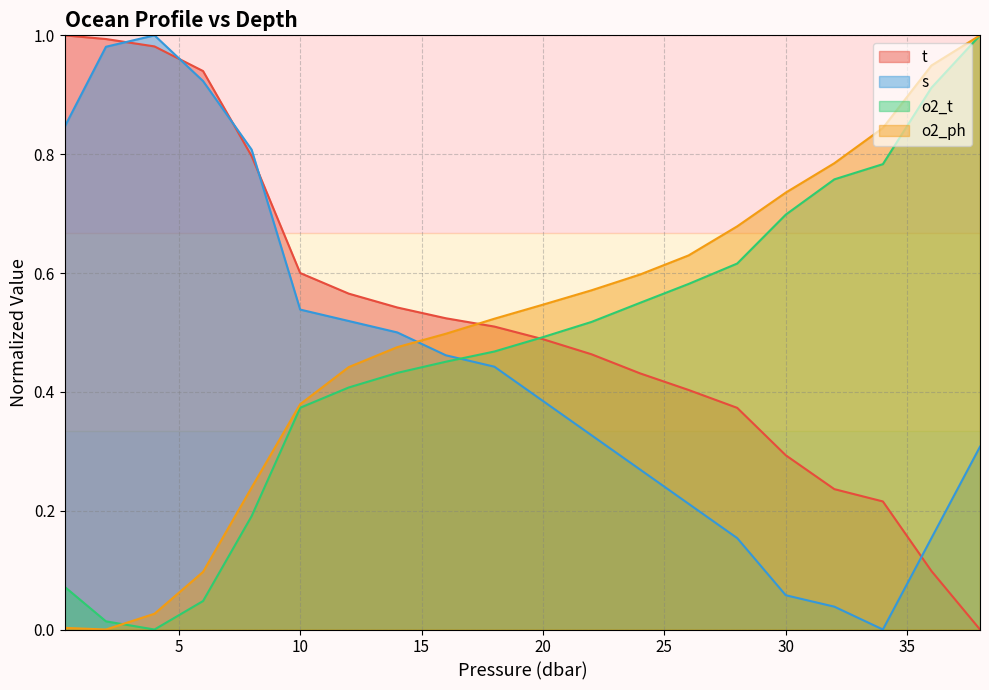

How many lines are shown in the chart?

4